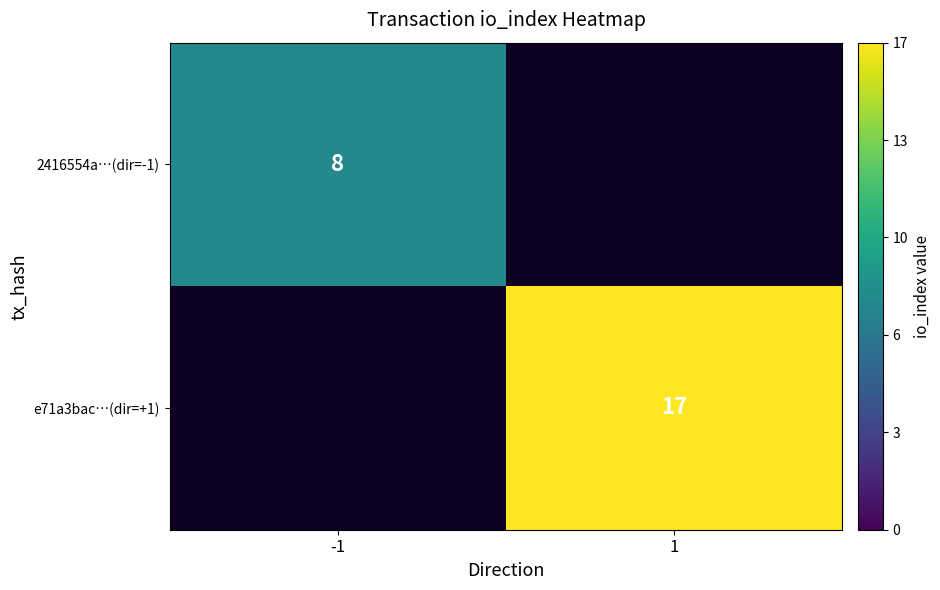

Is it true that e71a3bac…(dir=+1) equals 5 at 1?

False